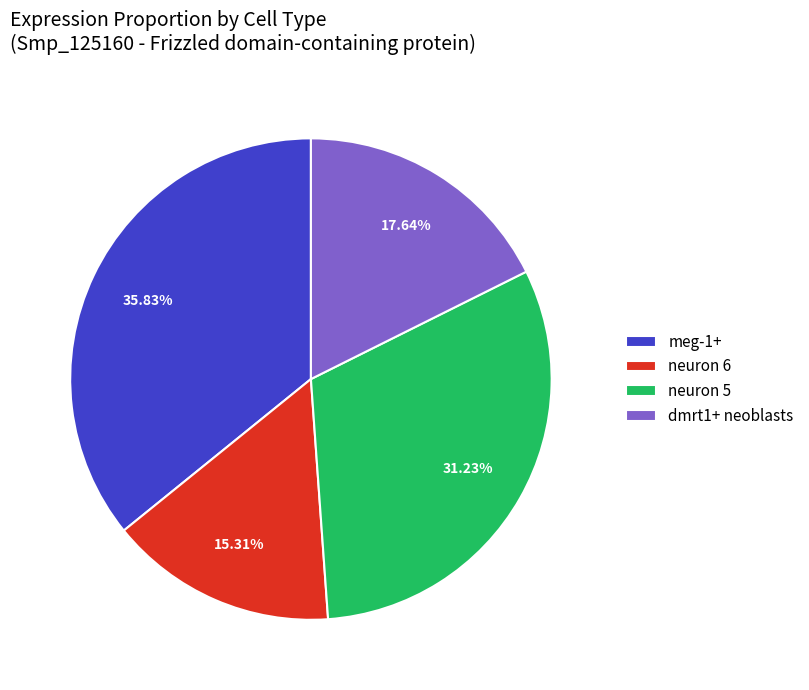

To the nearest percent, what percentage of the pie is meg-1+?

36%